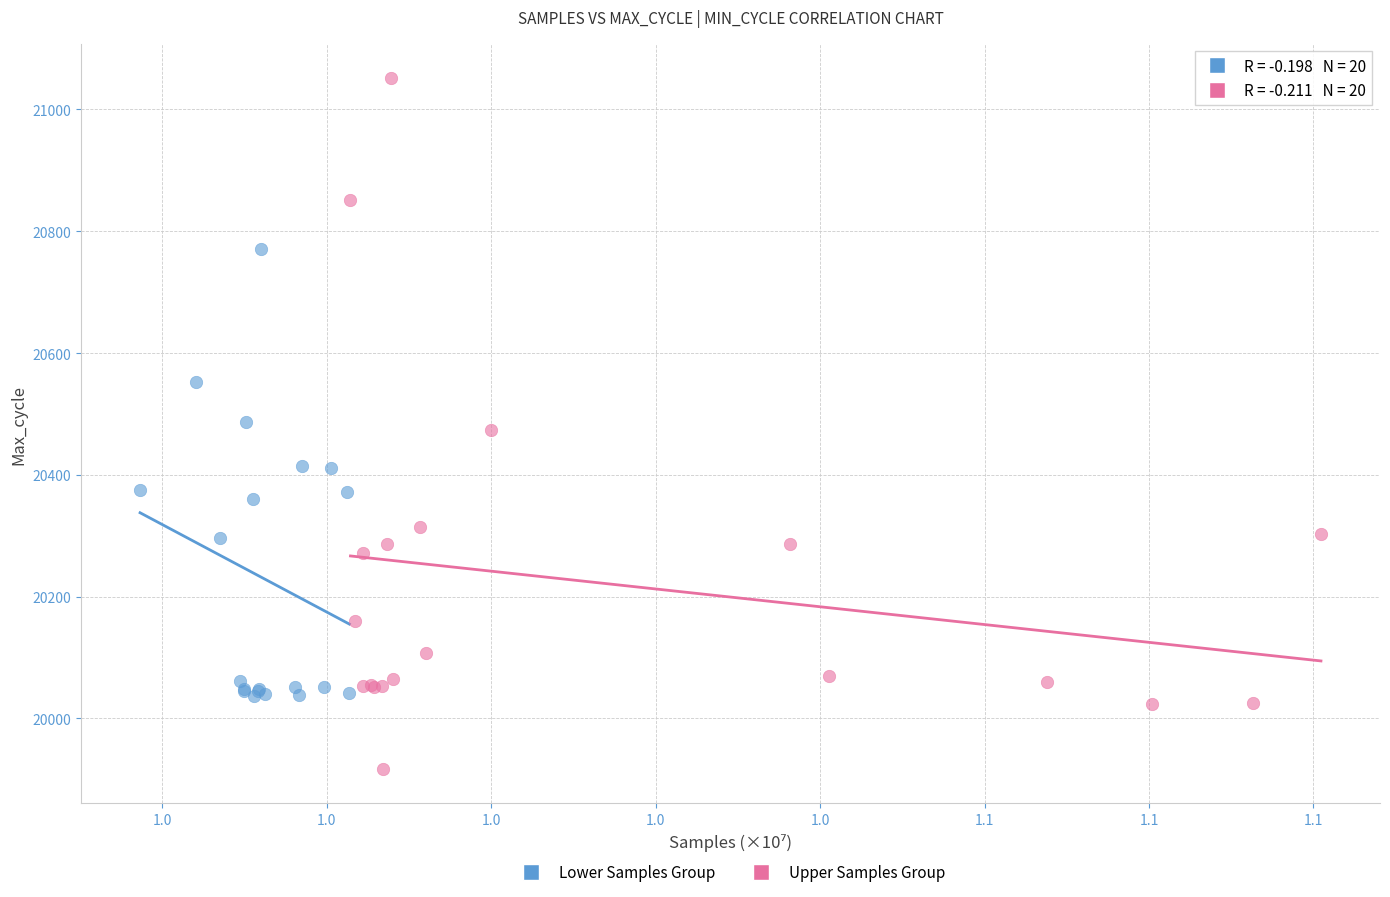

Which series contains the lowest Y value?

Upper Samples Group